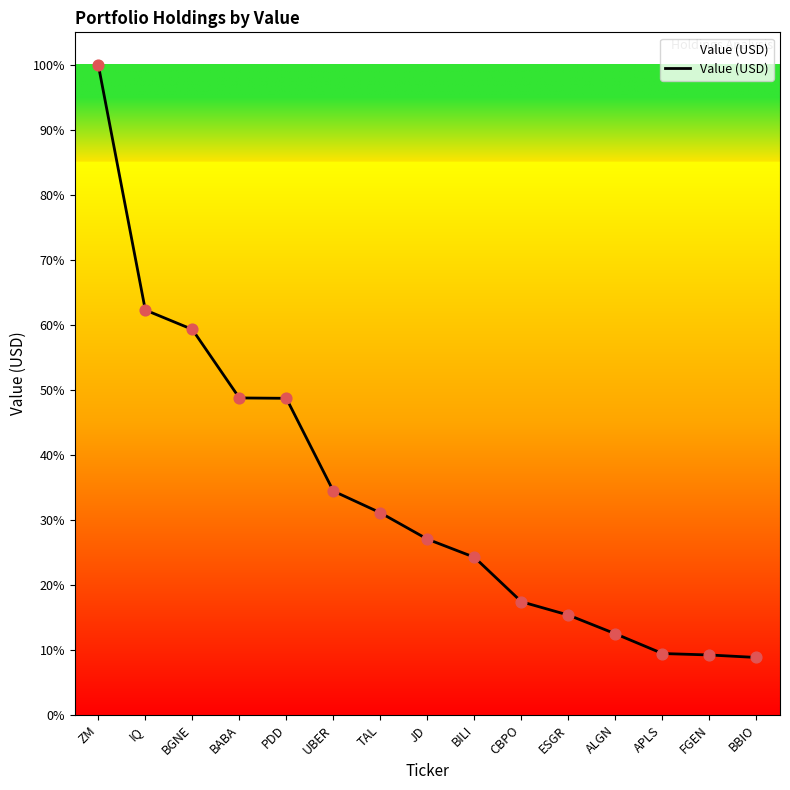

What is the change in value from ZM to BBIO?

-91.2